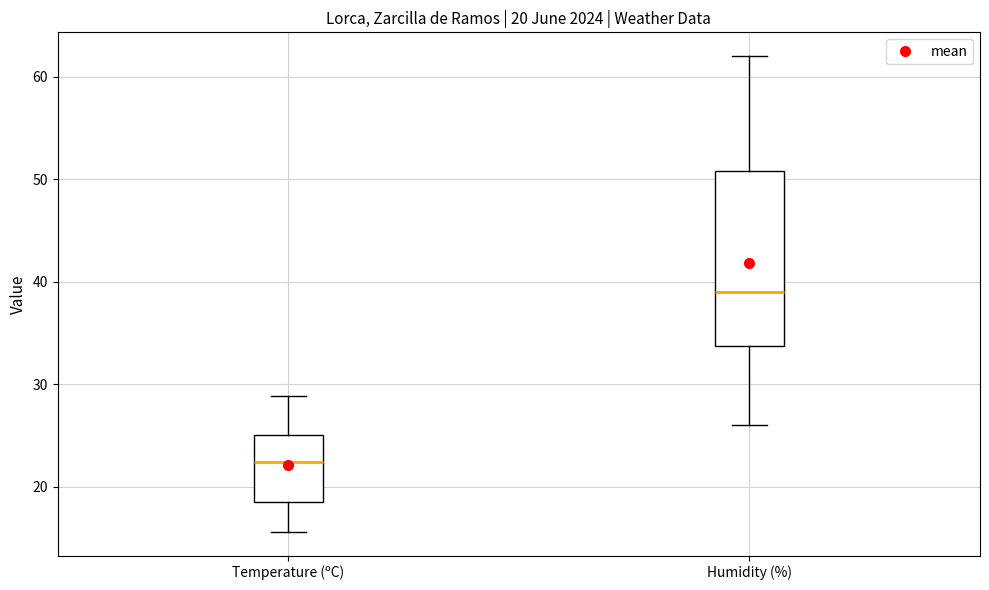

Comparing the boxes themselves (not the whiskers), which one is the tallest?

Humidity (%)